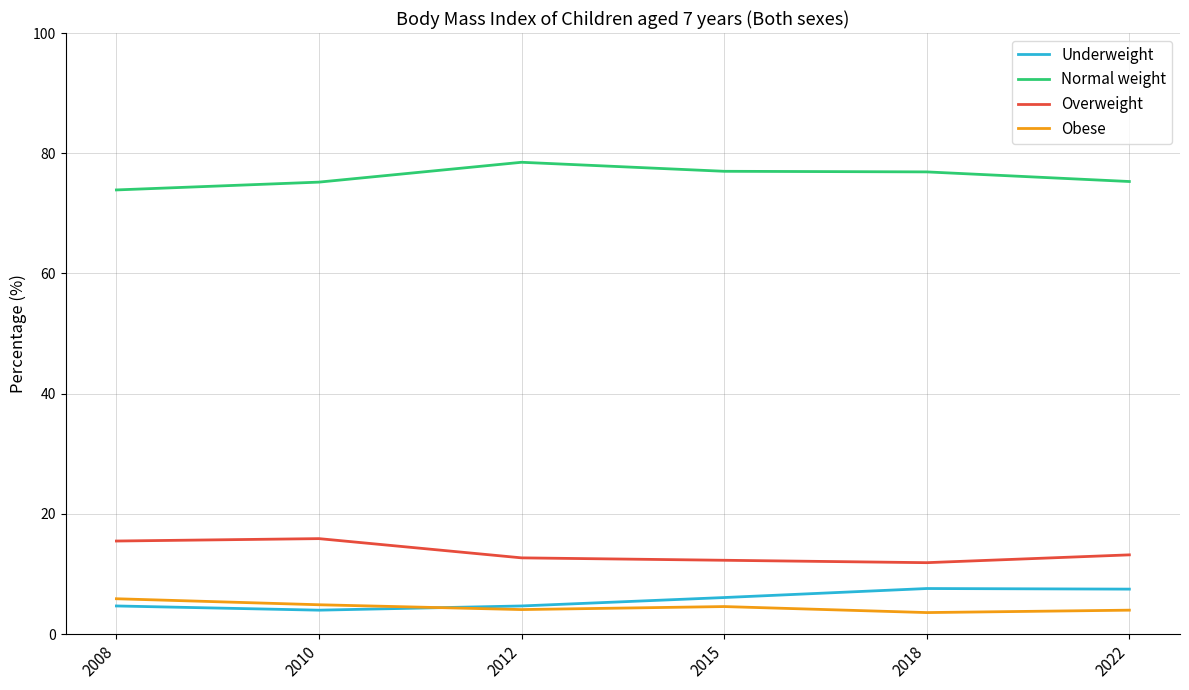

What is the smallest value displayed?

3.6